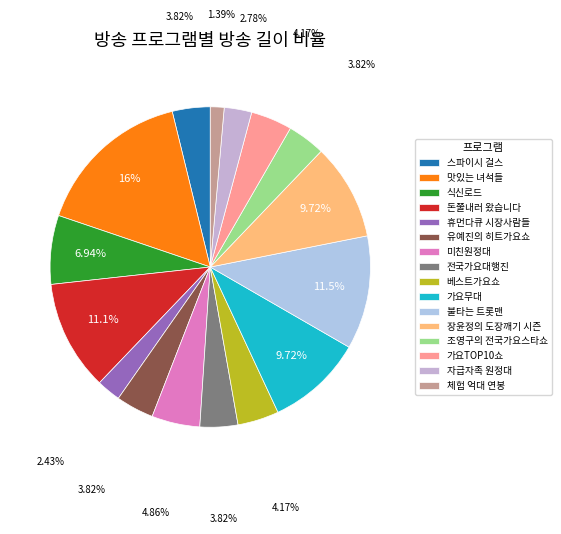

How many segments does this pie chart have?

16